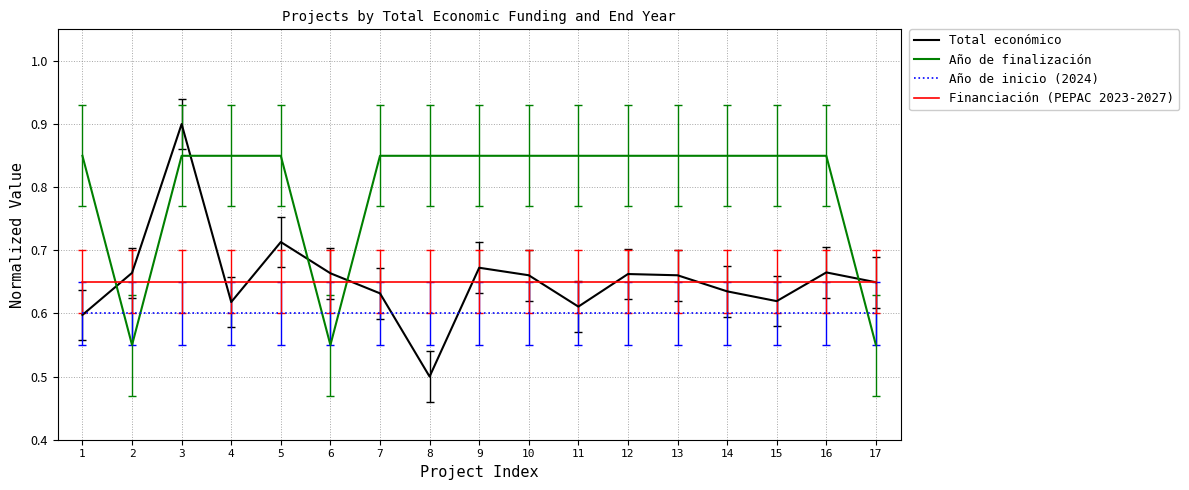

The Total económico series shows 0.8 at 8. True or false?

False